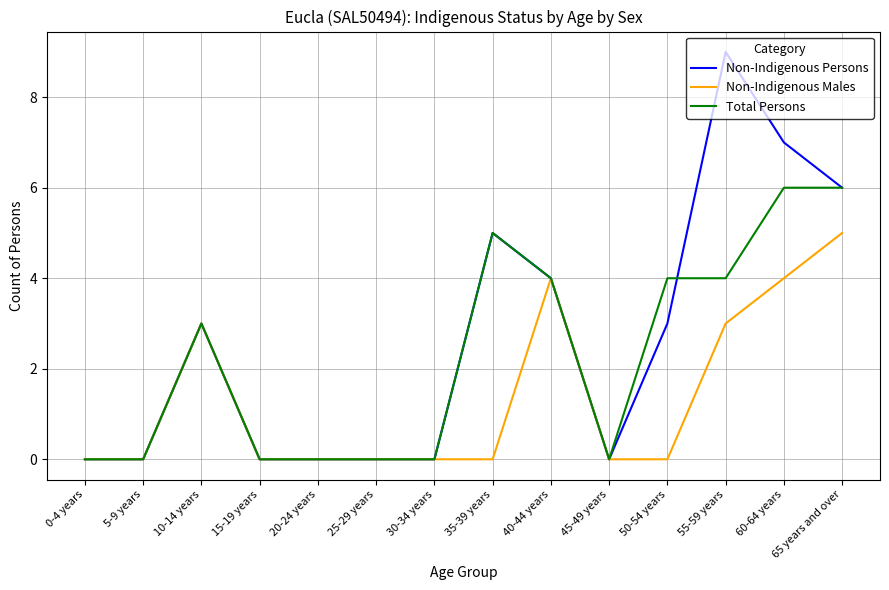

What is the maximum value for Non-Indigenous Males?

5